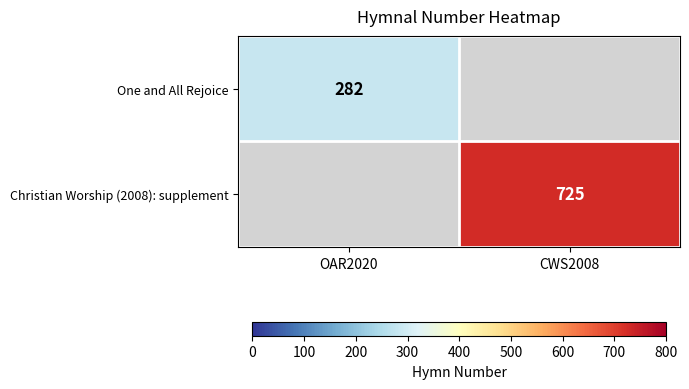

The One and All Rejoice series shows 478 at OAR2020. True or false?

False